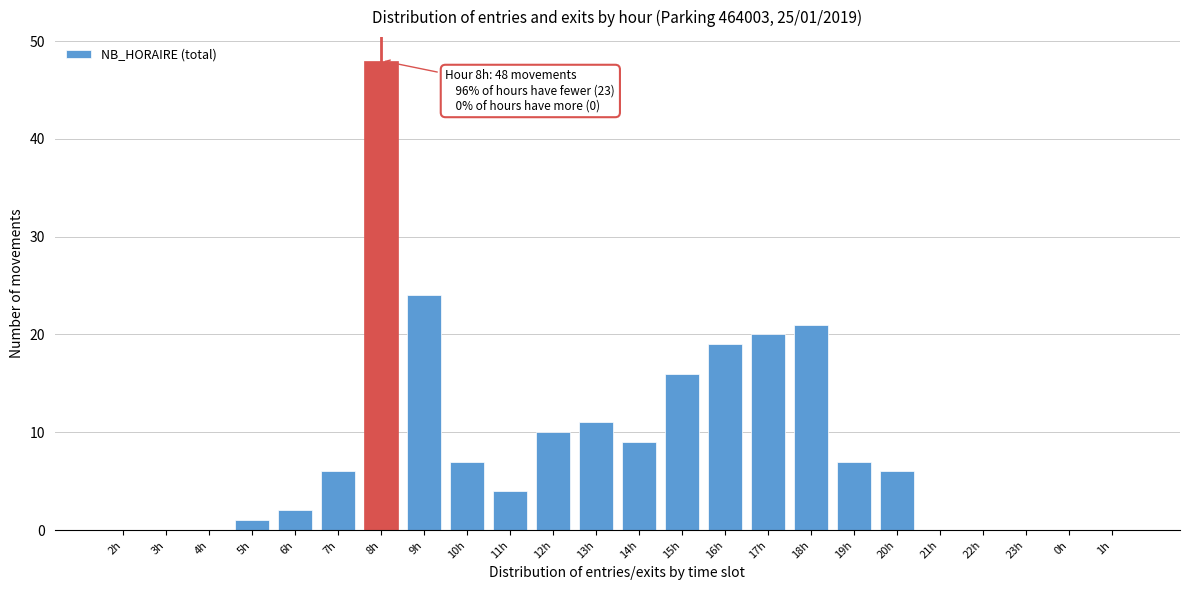

Reading left to right, transcribe all the data shown in this chart.

2h=0	3h=0	4h=0	5h=1	6h=2	7h=6	8h=48	9h=24	10h=7	11h=4	12h=10	13h=11	14h=9	15h=16	16h=19	17h=20	18h=21	19h=7	20h=6	21h=0	22h=0	23h=0	0h=0	1h=0